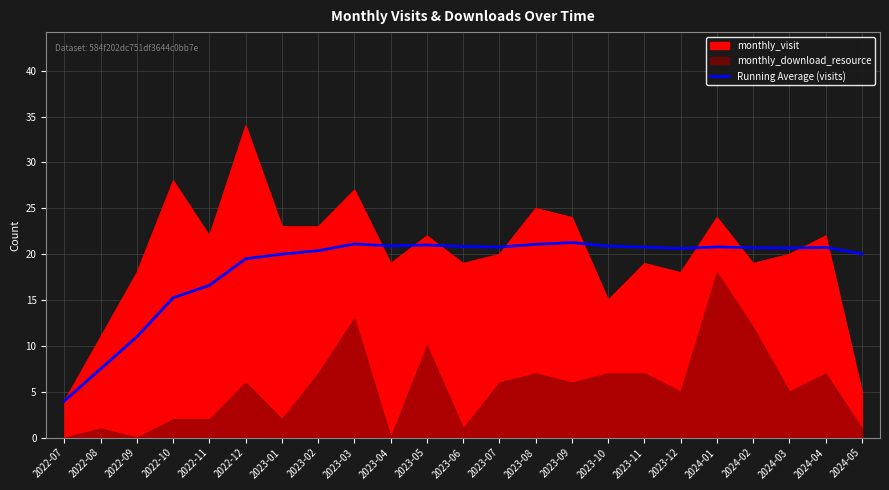

How many lines are shown in the chart?

1